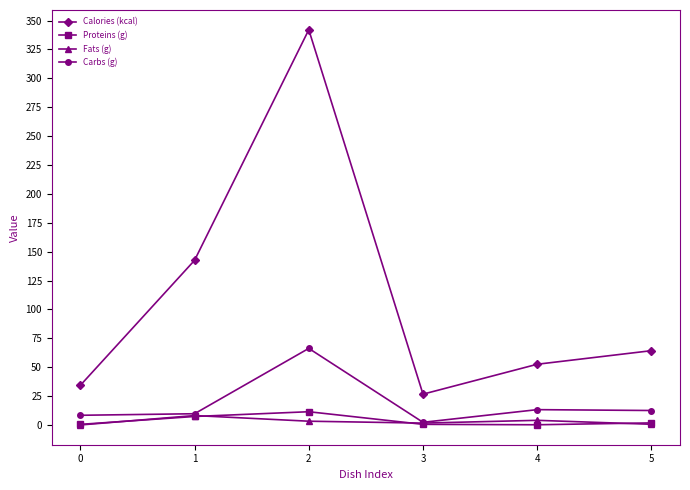

At which category does Carbs (g) reach its first local peak?

2